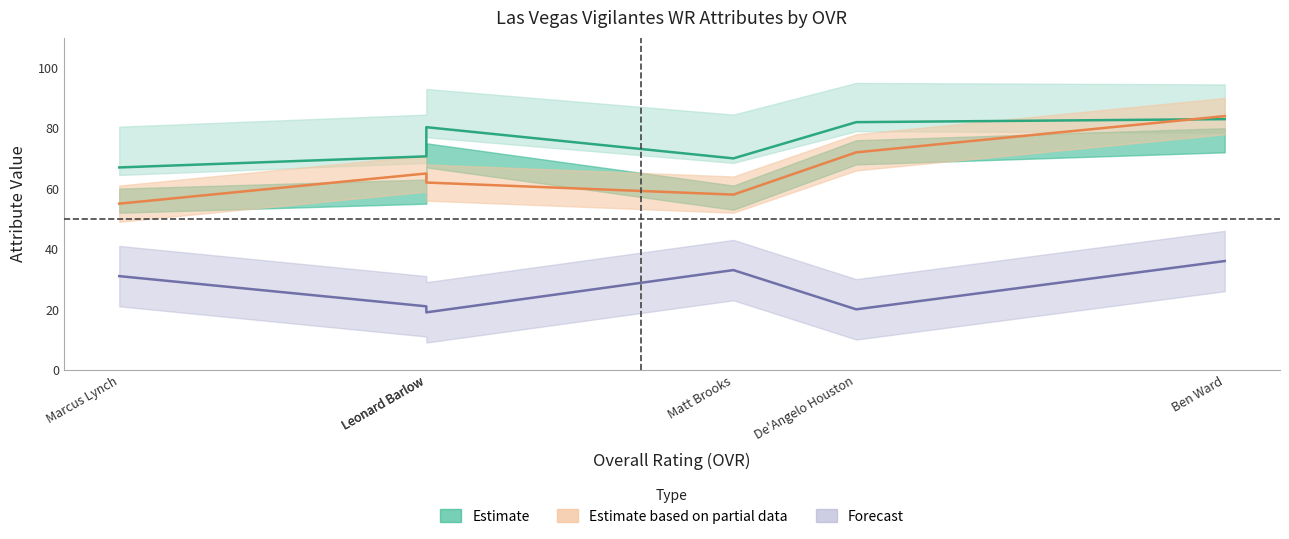

How many data points does each series have?

6